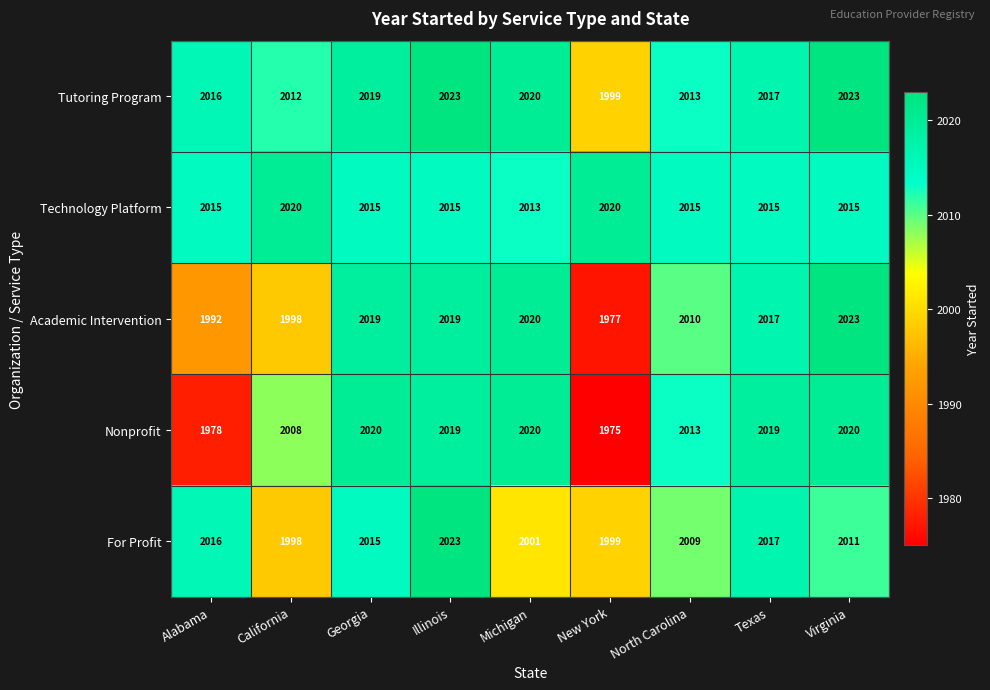

At which label does Academic Intervention reach its peak?

Virginia